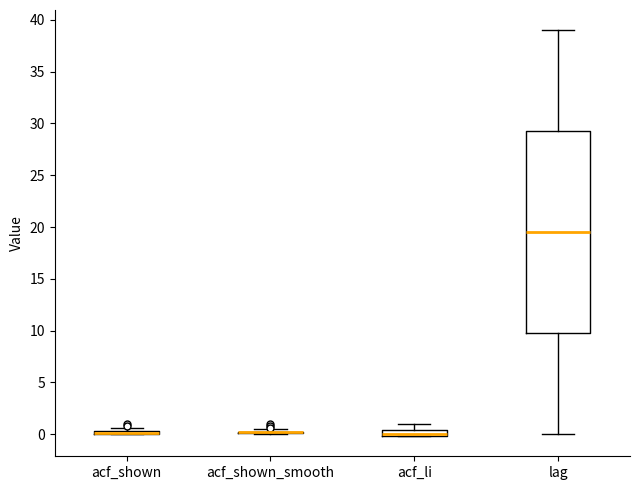

Comparing the boxes themselves (not the whiskers), which one is the tallest?

lag